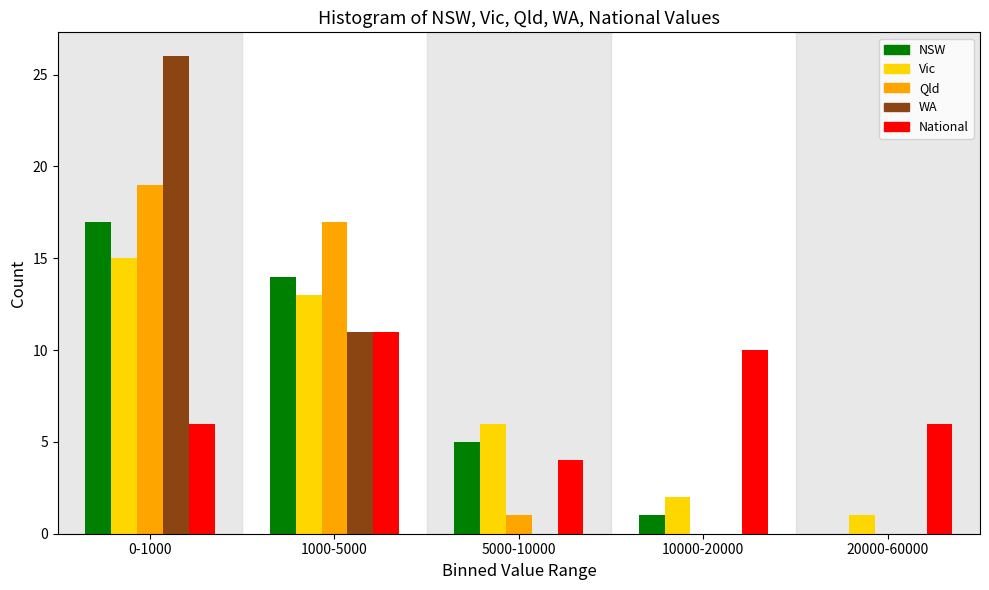

Reading left to right, list all the values displayed in this chart.

NSW: 0-1000=17	1000-5000=14	5000-10000=5	10000-20000=1	20000-60000=0
Vic: 0-1000=15	1000-5000=13	5000-10000=6	10000-20000=2	20000-60000=1
Qld: 0-1000=19	1000-5000=17	5000-10000=1	10000-20000=0	20000-60000=0
WA: 0-1000=26	1000-5000=11	5000-10000=0	10000-20000=0	20000-60000=0
National: 0-1000=6	1000-5000=11	5000-10000=4	10000-20000=10	20000-60000=6